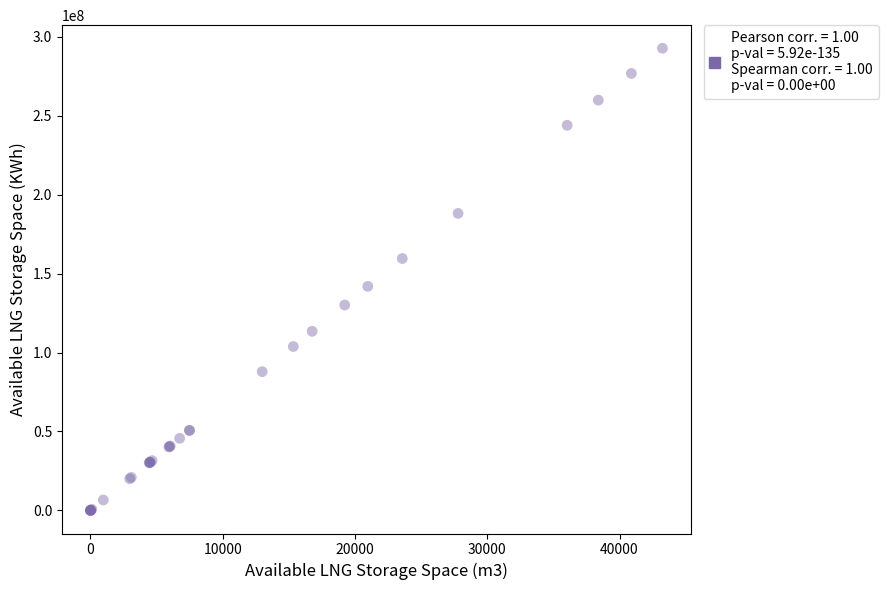

What Y value in the scatter plot is closest to 146403129?

141960874